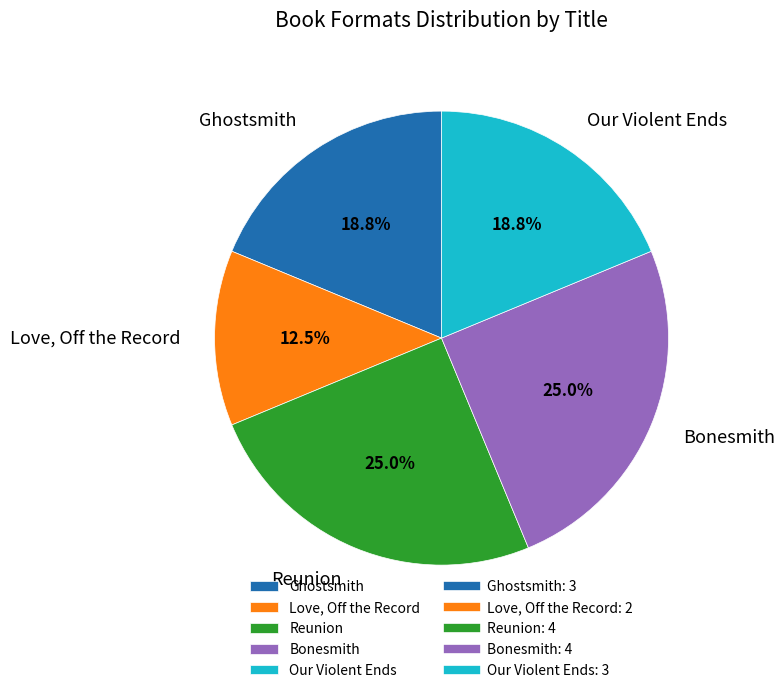

What is the smallest slice in the pie chart?

Love, Off the Record